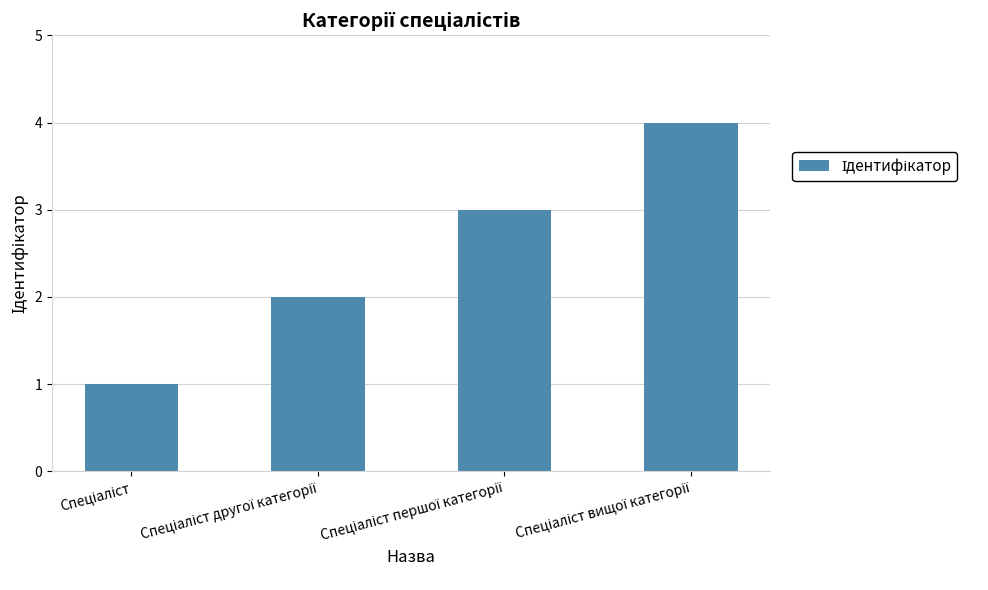

Reading left to right, list all the values displayed in this chart.

1	2	3	4